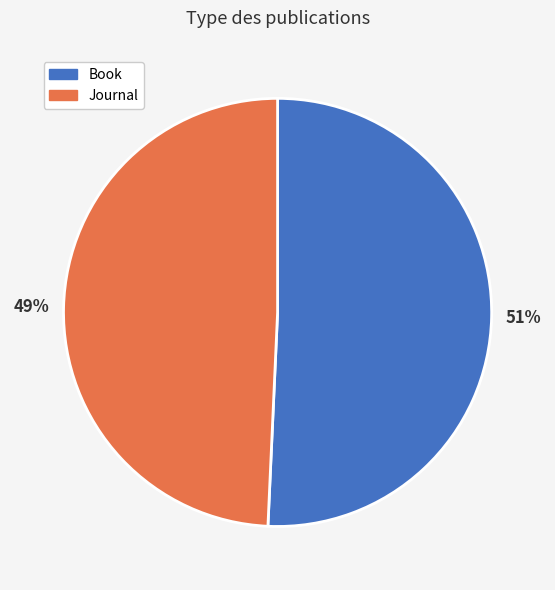

To the nearest percent, what percentage of the pie is Book?

51%